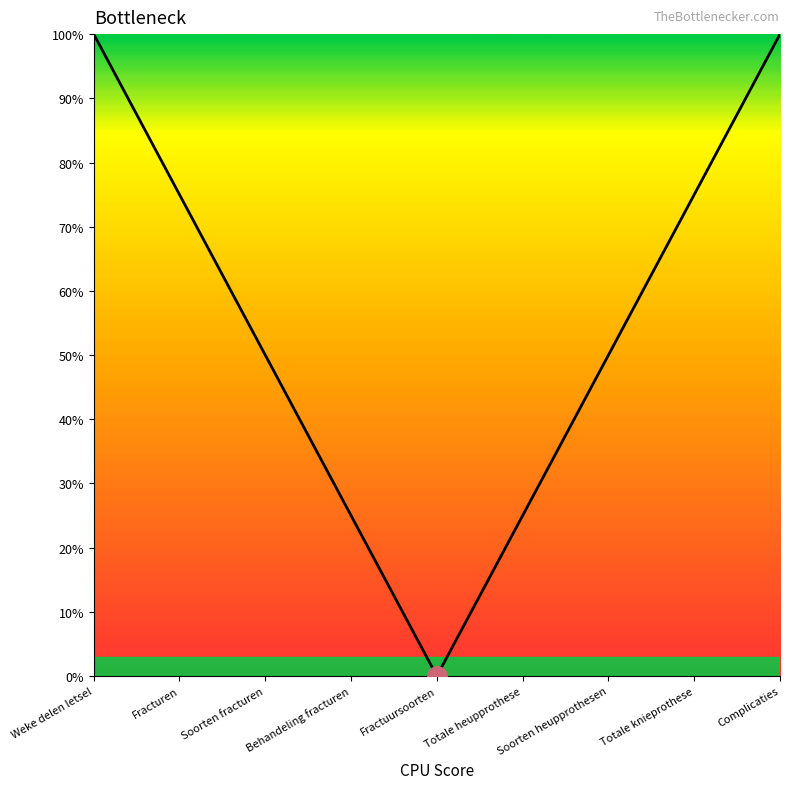

Which has a higher value, Behandeling fracturen or Weke delen letsel?

Weke delen letsel